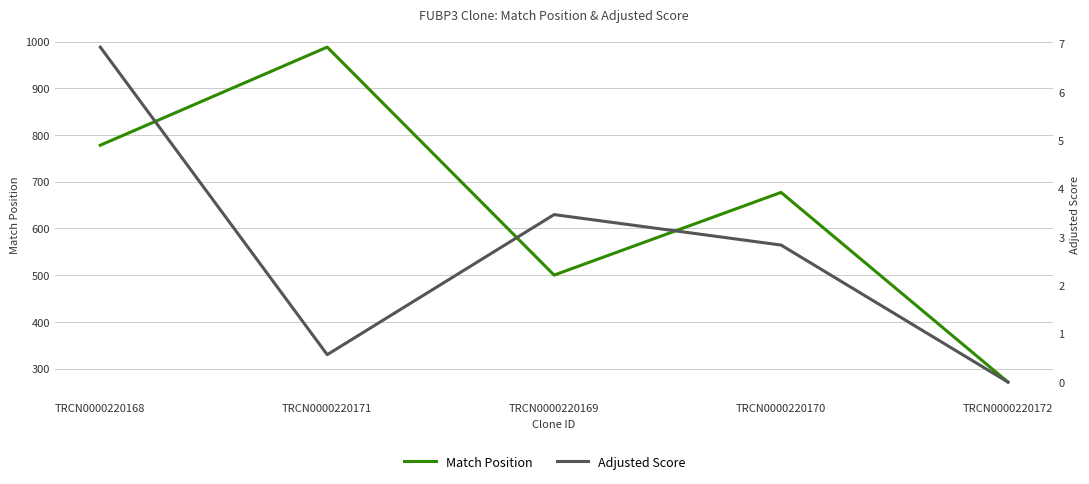

The Adjusted Score series shows 2.8 at TRCN0000220170. True or false?

True